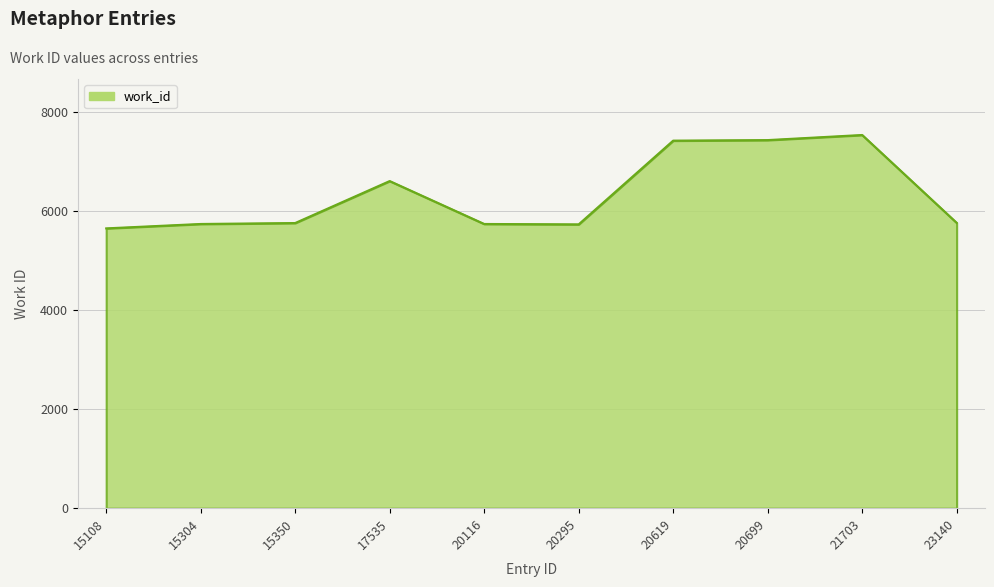

Read the value at 20619.

7428